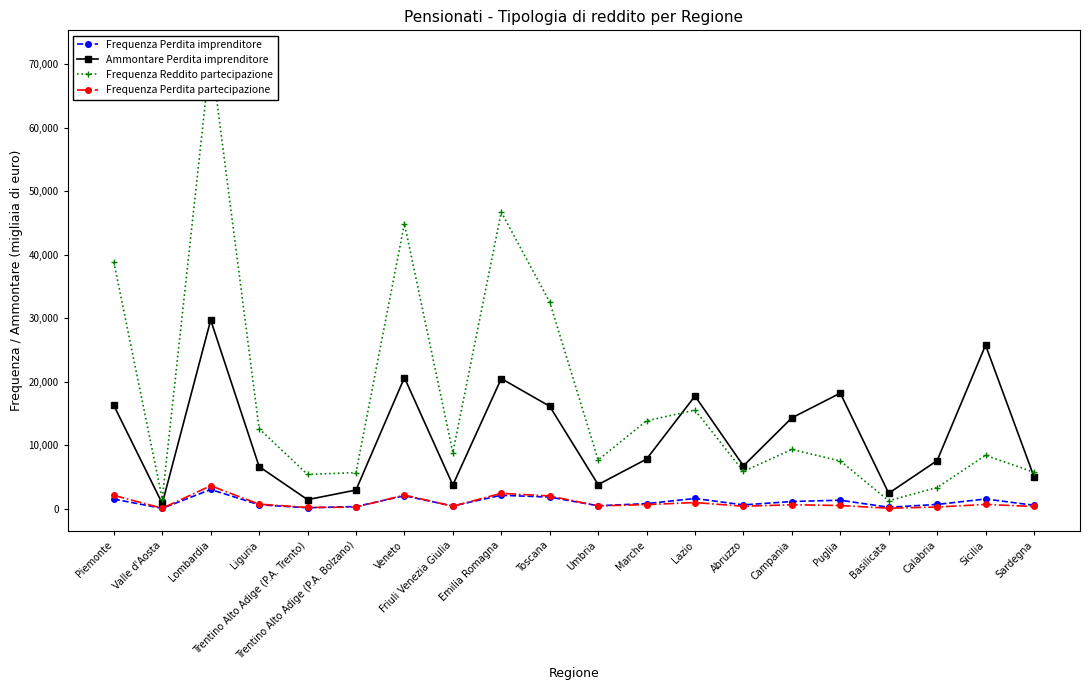

What is the spread (max minus min) of values at Valle d'Aosta?

1477